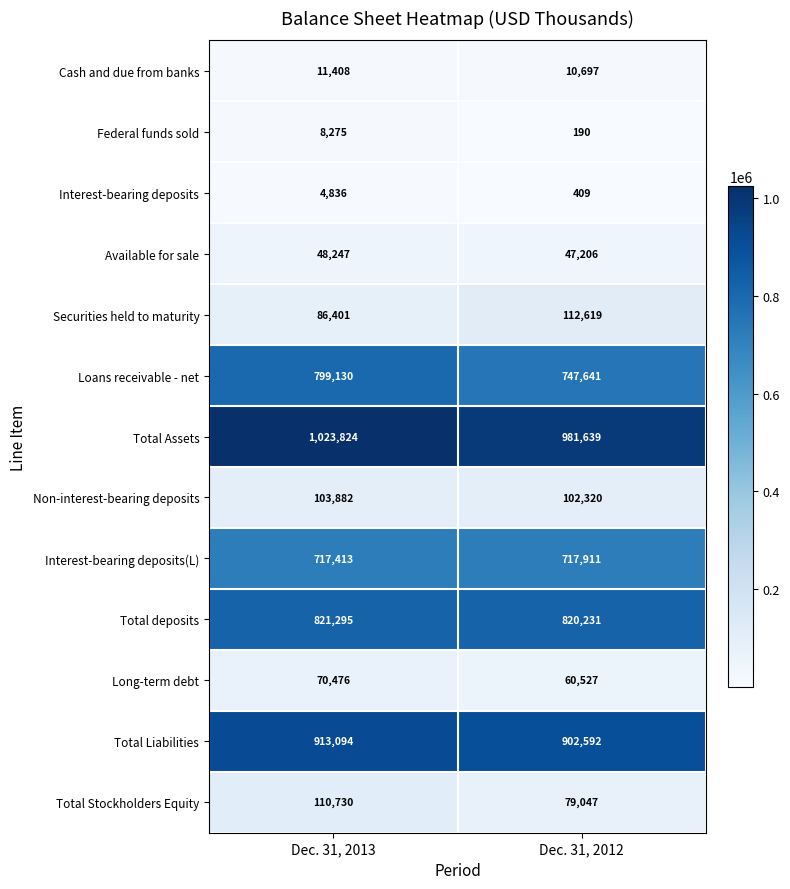

Which series has the largest range (max minus min)?

Loans receivable - net